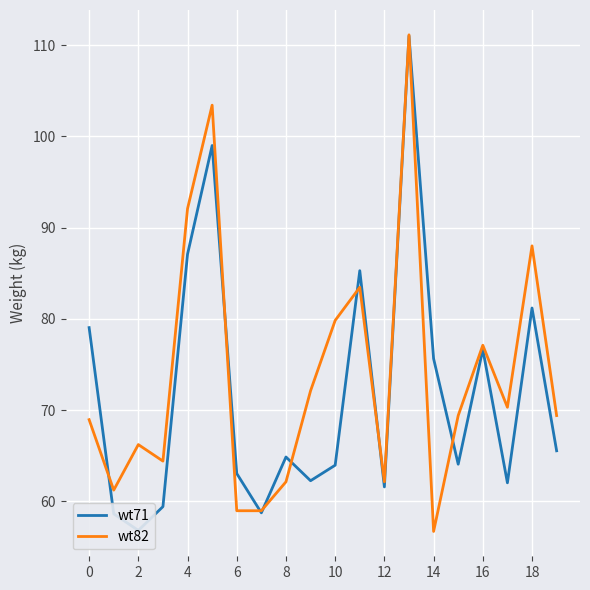

What is the greatest value displayed?

111.1